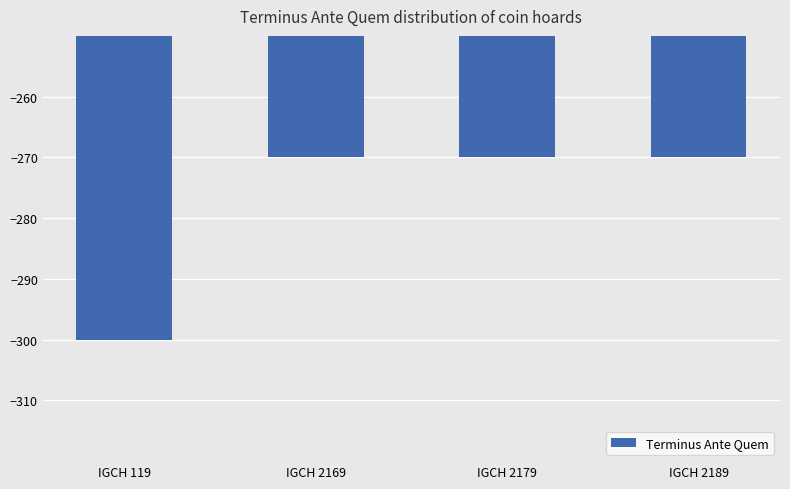

What is the sum of the values at IGCH 2189 and IGCH 2169?

-540